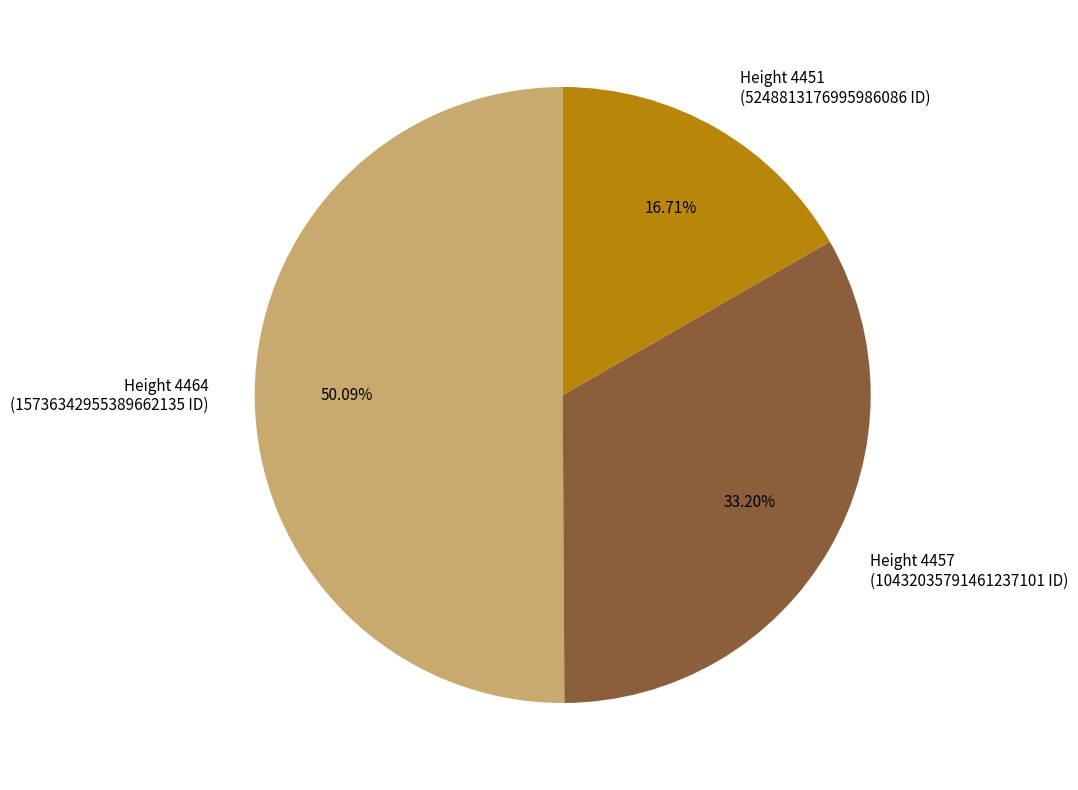

Is the sum of Height 4464 (15736342955389662135 ID) and Height 4451 (5248813176995986086 ID) greater than half?

Yes